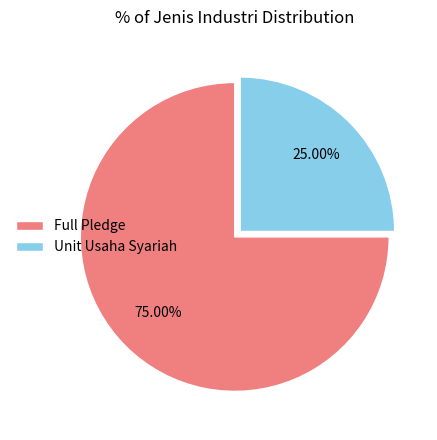

To the nearest percent, what portion does Unit Usaha Syariah represent?

25%